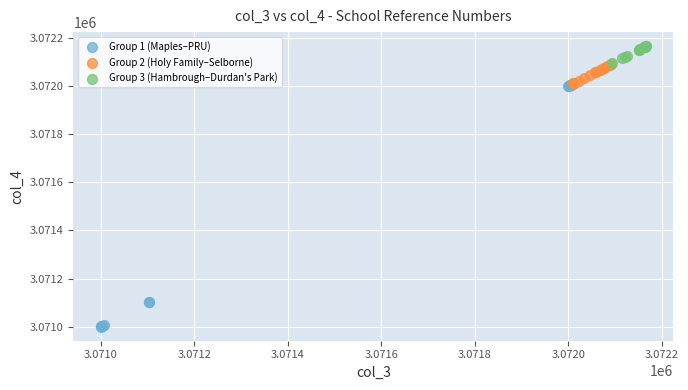

Which series reaches the minimum Y coordinate?

Group 1 (Maples–PRU)